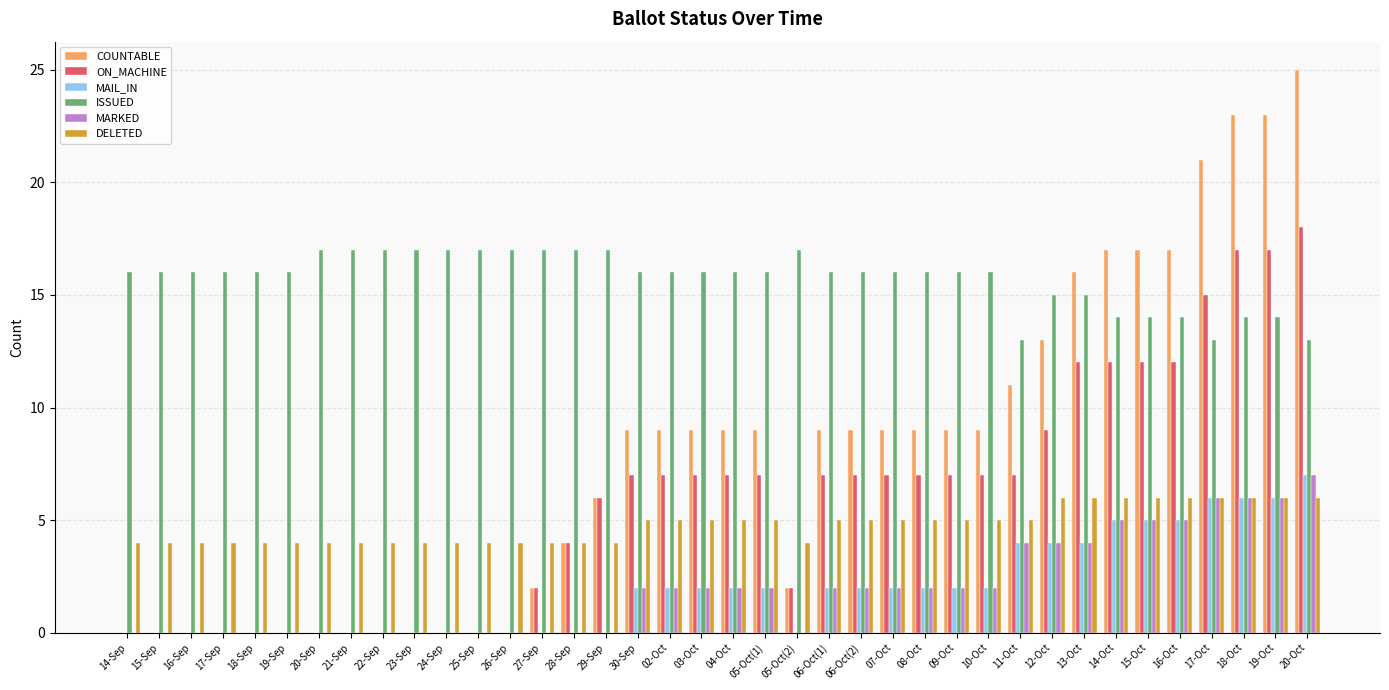

Reading left to right, transcribe all the data shown in this chart.

COUNTABLE: 14-Sep=0	15-Sep=0	16-Sep=0	17-Sep=0	18-Sep=0	19-Sep=0	20-Sep=0	21-Sep=0	22-Sep=0	23-Sep=0	24-Sep=0	25-Sep=0	26-Sep=0	27-Sep=2	28-Sep=4	29-Sep=6	30-Sep=9	02-Oct=9	03-Oct=9	04-Oct=9	05-Oct(1)=9	05-Oct(2)=2	06-Oct(1)=9	06-Oct(2)=9	07-Oct=9	08-Oct=9	09-Oct=9	10-Oct=9	11-Oct=11	12-Oct=13	13-Oct=16	14-Oct=17	15-Oct=17	16-Oct=17	17-Oct=21	18-Oct=23	19-Oct=23	20-Oct=25
ON_MACHINE: 14-Sep=0	15-Sep=0	16-Sep=0	17-Sep=0	18-Sep=0	19-Sep=0	20-Sep=0	21-Sep=0	22-Sep=0	23-Sep=0	24-Sep=0	25-Sep=0	26-Sep=0	27-Sep=2	28-Sep=4	29-Sep=6	30-Sep=7	02-Oct=7	03-Oct=7	04-Oct=7	05-Oct(1)=7	05-Oct(2)=2	06-Oct(1)=7	06-Oct(2)=7	07-Oct=7	08-Oct=7	09-Oct=7	10-Oct=7	11-Oct=7	12-Oct=9	13-Oct=12	14-Oct=12	15-Oct=12	16-Oct=12	17-Oct=15	18-Oct=17	19-Oct=17	20-Oct=18
MAIL_IN: 14-Sep=0	15-Sep=0	16-Sep=0	17-Sep=0	18-Sep=0	19-Sep=0	20-Sep=0	21-Sep=0	22-Sep=0	23-Sep=0	24-Sep=0	25-Sep=0	26-Sep=0	27-Sep=0	28-Sep=0	29-Sep=0	30-Sep=2	02-Oct=2	03-Oct=2	04-Oct=2	05-Oct(1)=2	05-Oct(2)=0	06-Oct(1)=2	06-Oct(2)=2	07-Oct=2	08-Oct=2	09-Oct=2	10-Oct=2	11-Oct=4	12-Oct=4	13-Oct=4	14-Oct=5	15-Oct=5	16-Oct=5	17-Oct=6	18-Oct=6	19-Oct=6	20-Oct=7
ISSUED: 14-Sep=16	15-Sep=16	16-Sep=16	17-Sep=16	18-Sep=16	19-Sep=16	20-Sep=17	21-Sep=17	22-Sep=17	23-Sep=17	24-Sep=17	25-Sep=17	26-Sep=17	27-Sep=17	28-Sep=17	29-Sep=17	30-Sep=16	02-Oct=16	03-Oct=16	04-Oct=16	05-Oct(1)=16	05-Oct(2)=17	06-Oct(1)=16	06-Oct(2)=16	07-Oct=16	08-Oct=16	09-Oct=16	10-Oct=16	11-Oct=13	12-Oct=15	13-Oct=15	14-Oct=14	15-Oct=14	16-Oct=14	17-Oct=13	18-Oct=14	19-Oct=14	20-Oct=13
MARKED: 14-Sep=0	15-Sep=0	16-Sep=0	17-Sep=0	18-Sep=0	19-Sep=0	20-Sep=0	21-Sep=0	22-Sep=0	23-Sep=0	24-Sep=0	25-Sep=0	26-Sep=0	27-Sep=0	28-Sep=0	29-Sep=0	30-Sep=2	02-Oct=2	03-Oct=2	04-Oct=2	05-Oct(1)=2	05-Oct(2)=0	06-Oct(1)=2	06-Oct(2)=2	07-Oct=2	08-Oct=2	09-Oct=2	10-Oct=2	11-Oct=4	12-Oct=4	13-Oct=4	14-Oct=5	15-Oct=5	16-Oct=5	17-Oct=6	18-Oct=6	19-Oct=6	20-Oct=7
DELETED: 14-Sep=4	15-Sep=4	16-Sep=4	17-Sep=4	18-Sep=4	19-Sep=4	20-Sep=4	21-Sep=4	22-Sep=4	23-Sep=4	24-Sep=4	25-Sep=4	26-Sep=4	27-Sep=4	28-Sep=4	29-Sep=4	30-Sep=5	02-Oct=5	03-Oct=5	04-Oct=5	05-Oct(1)=5	05-Oct(2)=4	06-Oct(1)=5	06-Oct(2)=5	07-Oct=5	08-Oct=5	09-Oct=5	10-Oct=5	11-Oct=5	12-Oct=6	13-Oct=6	14-Oct=6	15-Oct=6	16-Oct=6	17-Oct=6	18-Oct=6	19-Oct=6	20-Oct=6